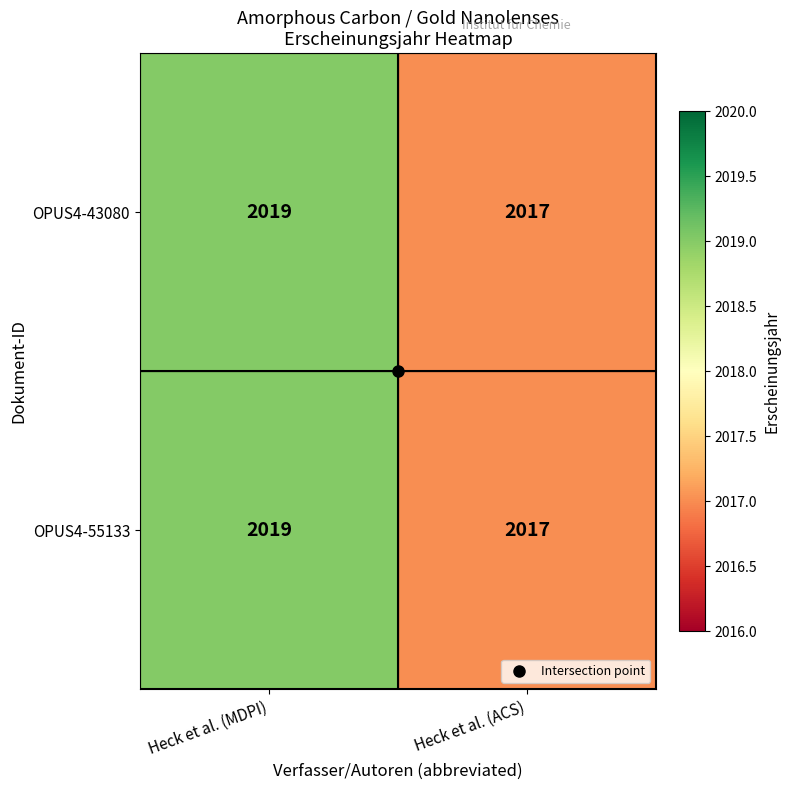

Is it true that OPUS4-55133 equals 452 at Heck et al. (ACS)?

False